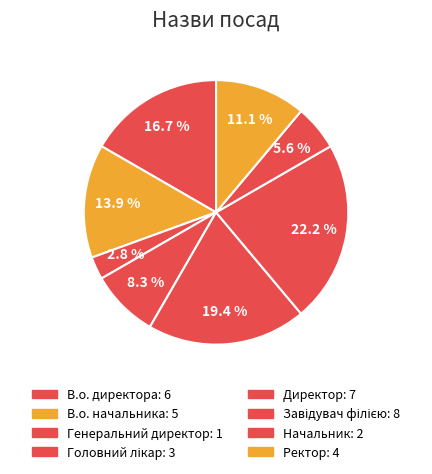

How many segments does this pie chart have?

8